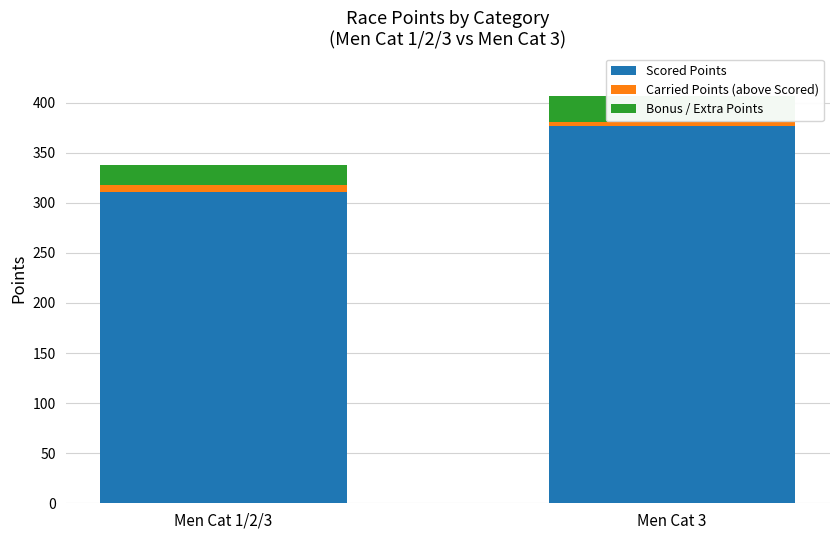

List the labels in order of Carried Points (above Scored) value, largest first.

Men Cat 1/2/3, Men Cat 3